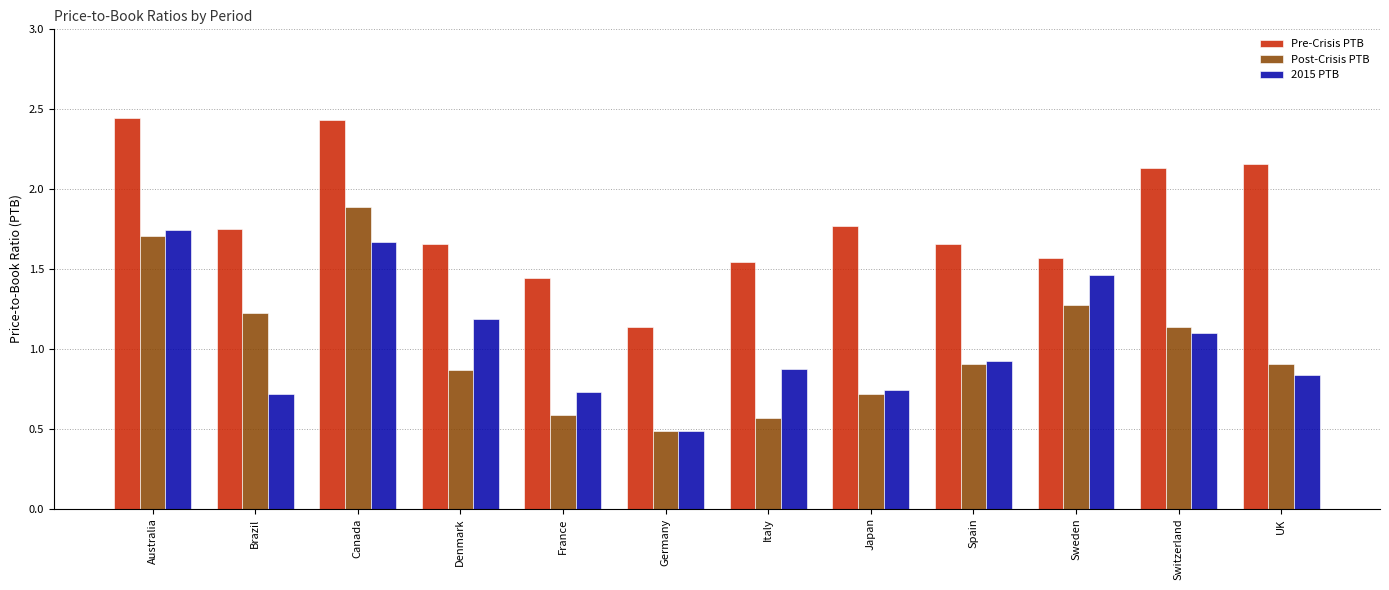

Which series has the widest spread of values?

Post-Crisis PTB